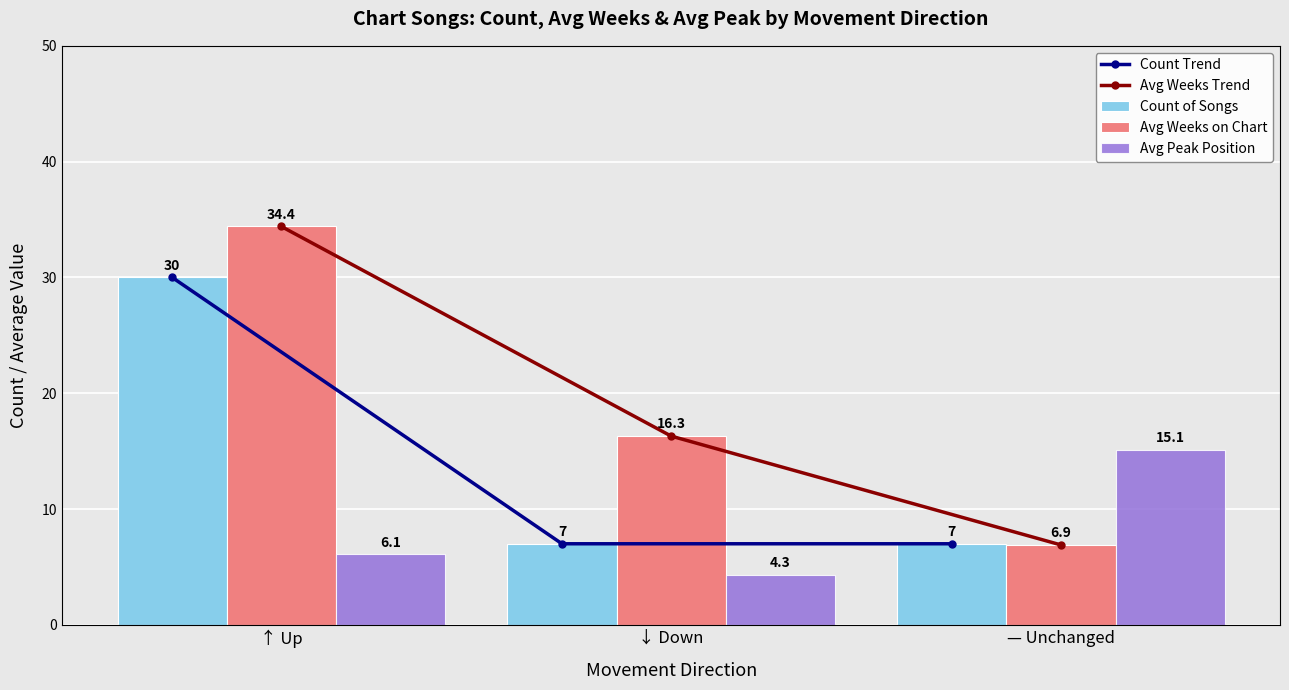

At which label is Avg Peak Position closest to 9?

↑ Up